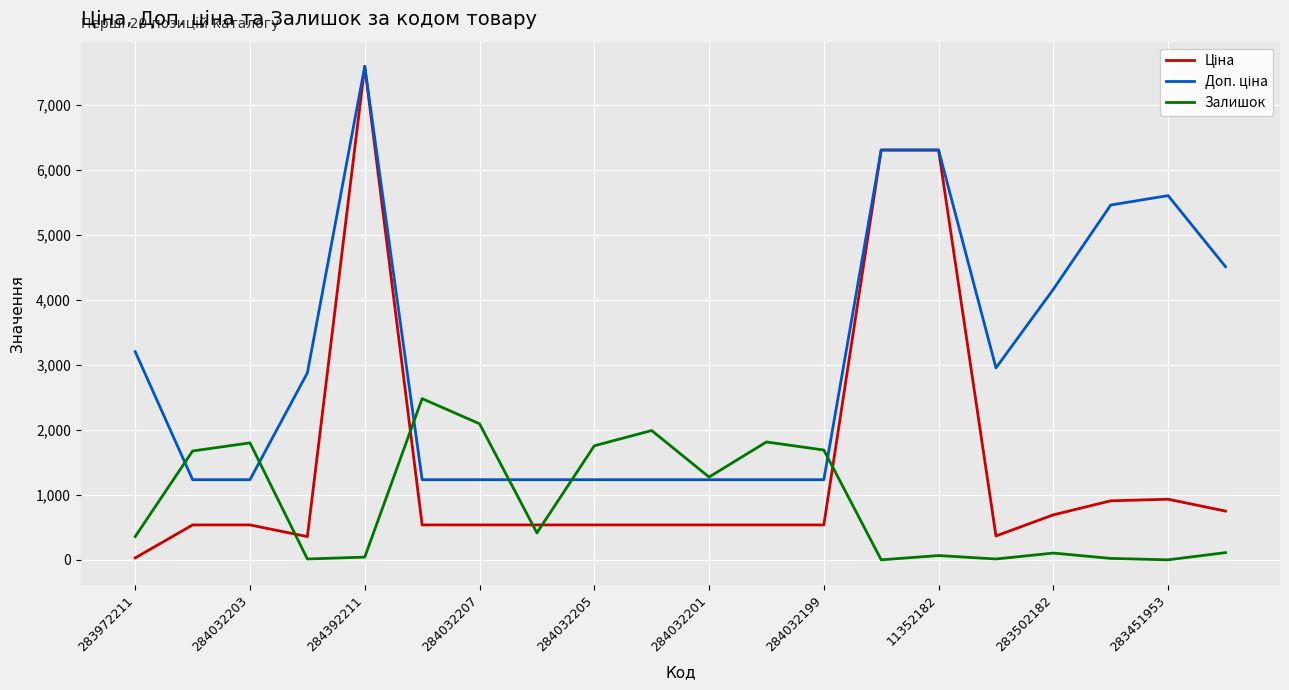

Does the chart display data point markers on the line(s)?

No